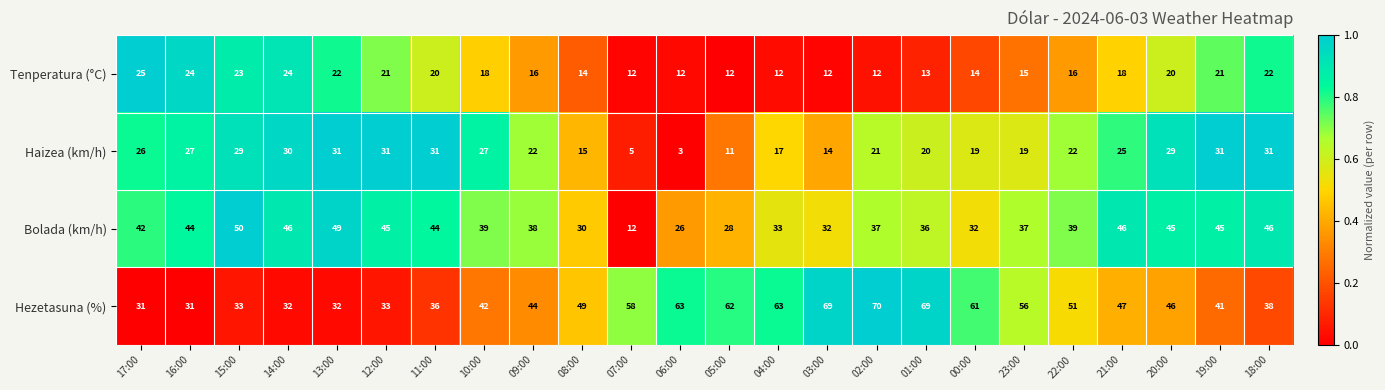

What is the minimum value shown in the chart?

3